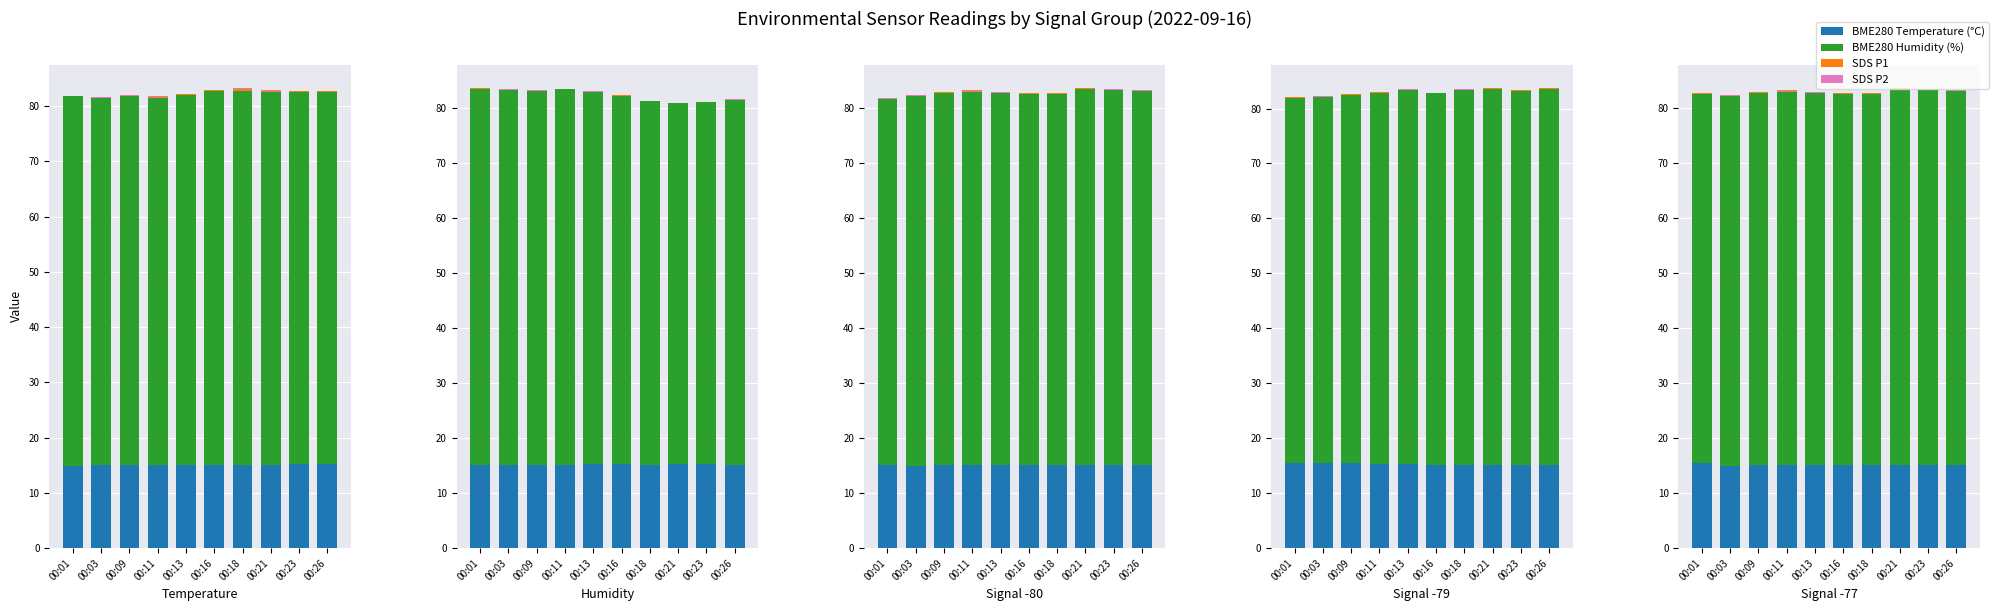

Which series changed the most between 00:03 and 00:09?

BME280 Humidity (%)